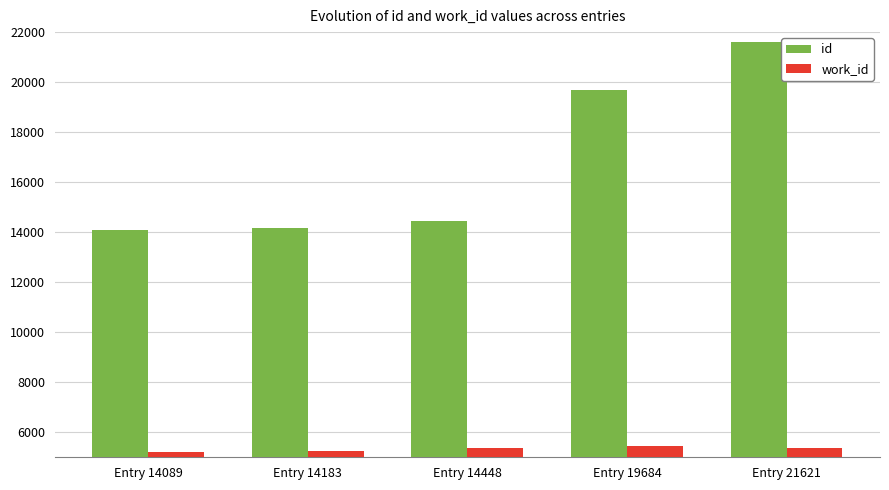

What is the total value across all series at Entry 14183?

19451